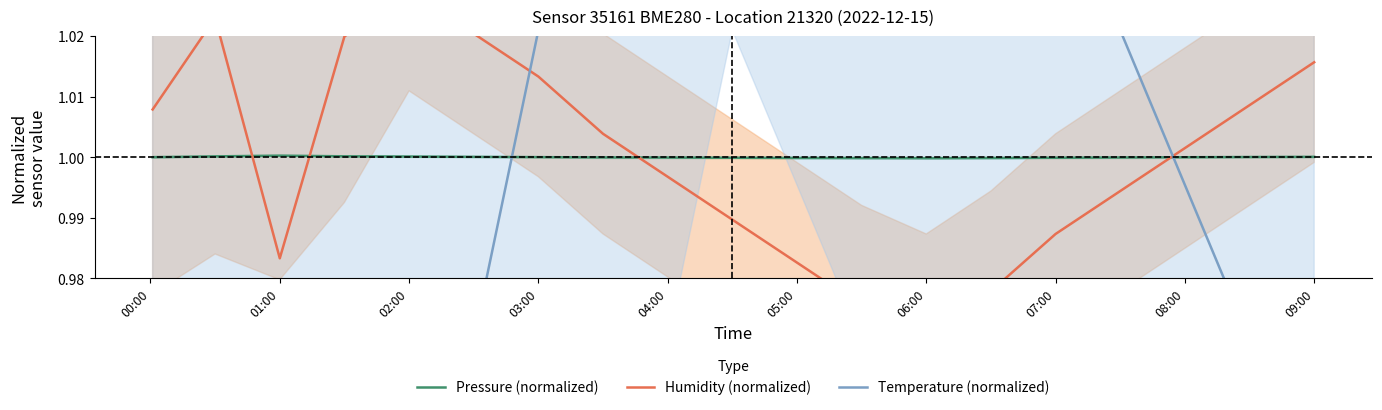

What are all the series names shown in the legend?

Pressure (normalized), Humidity (normalized), Temperature (normalized)